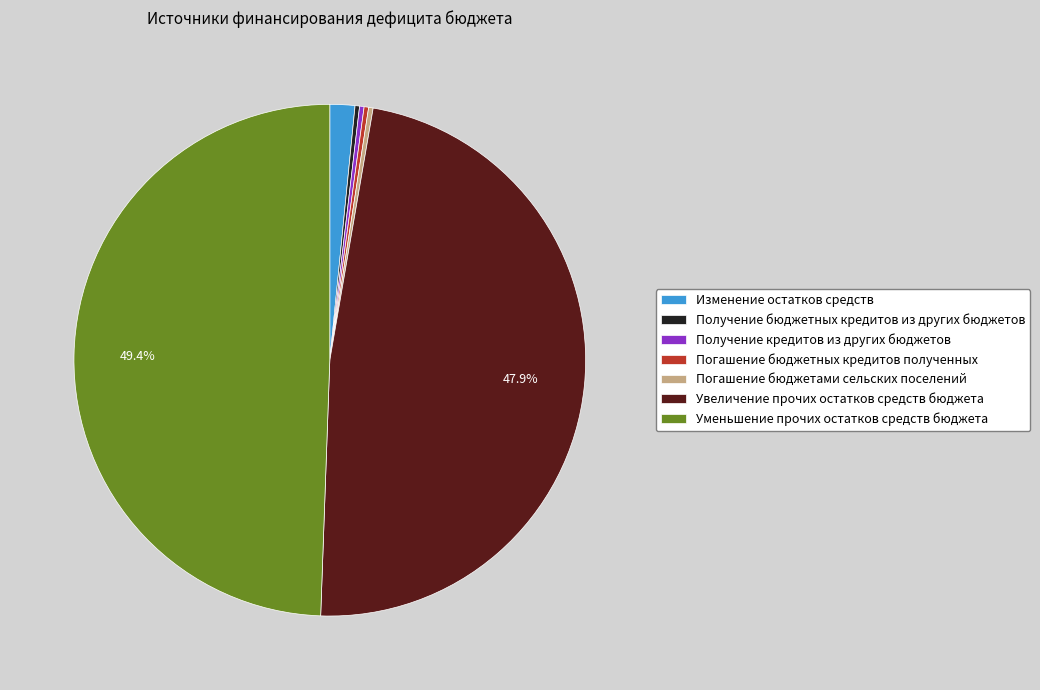

True or false: Получение бюджетных кредитов из других бюджетов accounts for 0% of the total.

True